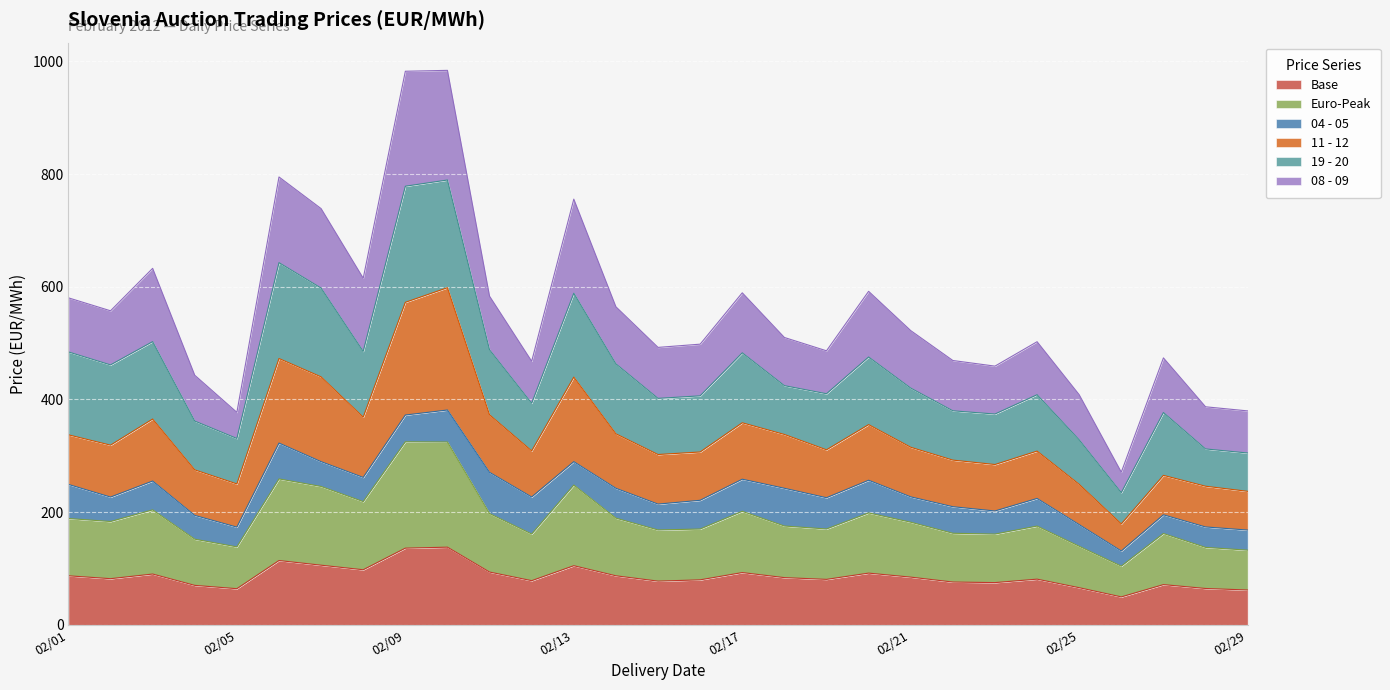

Is it true that 11 - 12 equals 515.6 at 2012-02-12?

False